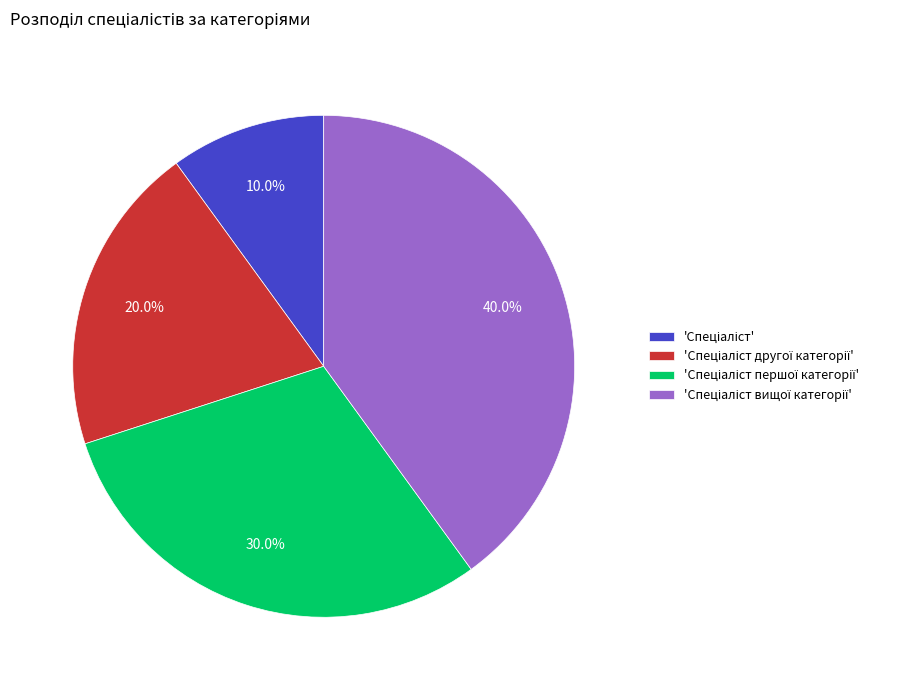

Is there any slice that represents more than half of the pie?

No